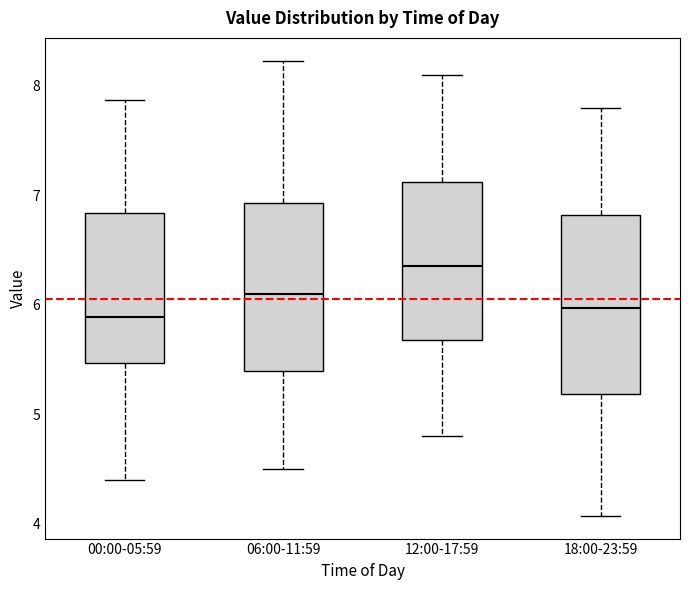

Reading left to right, read every box against the y-axis: the position of its median line, the range the box covers, and the ends of its whiskers. The values are not printed on the chart, so give them approximately, as read against the axis.

00:00-05:59: median 5.9, box 5.5 to 6.8, whiskers 4.4 to 7.9
06:00-11:59: median 6.1, box 5.4 to 6.9, whiskers 4.5 to 8.2
12:00-17:59: median 6.4, box 5.7 to 7.1, whiskers 4.8 to 8.1
18:00-23:59: median 6.0, box 5.2 to 6.8, whiskers 4.1 to 7.8